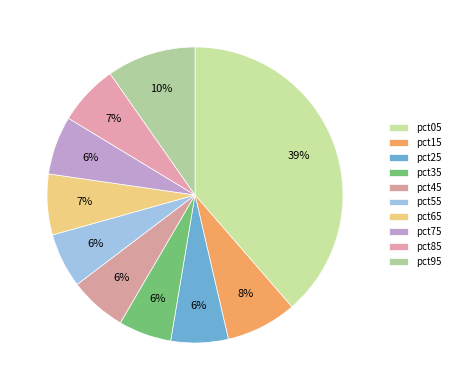

How much of the chart is everything except pct45?

93.7%